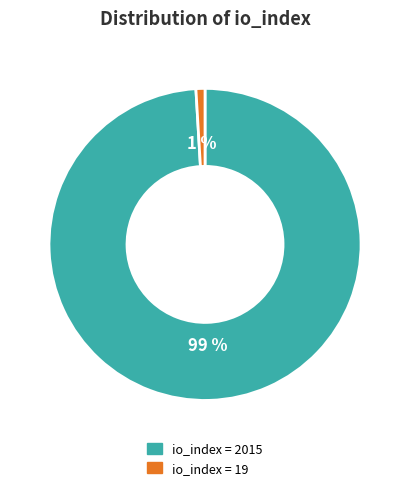

Rank the categories by value from highest to lowest.

io_index = 2015, io_index = 19